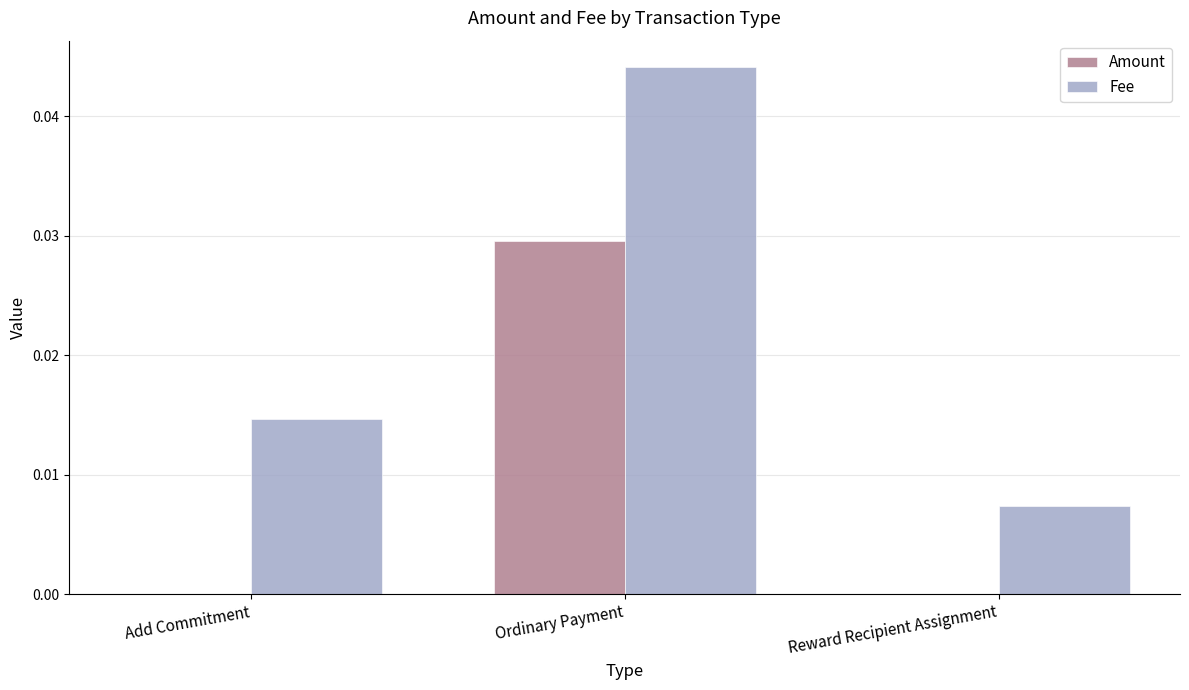

Which series has the largest total across all categories?

Fee